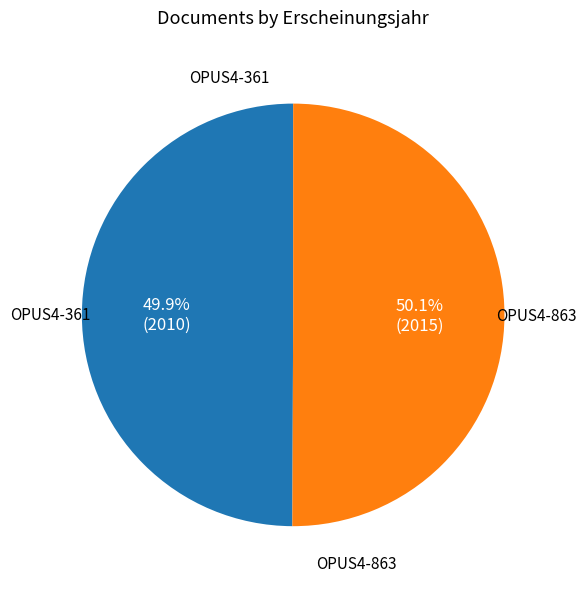

Is there a majority slice in this chart?

Yes